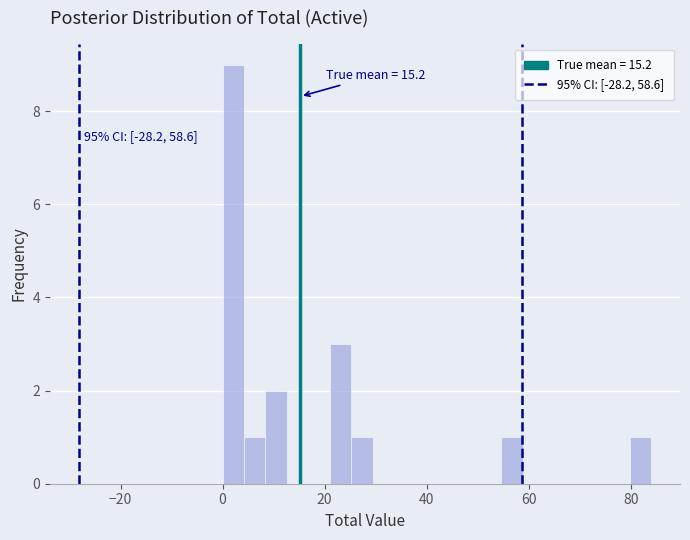

Read against the x-axis, roughly where is the centre of the tallest bar?

2